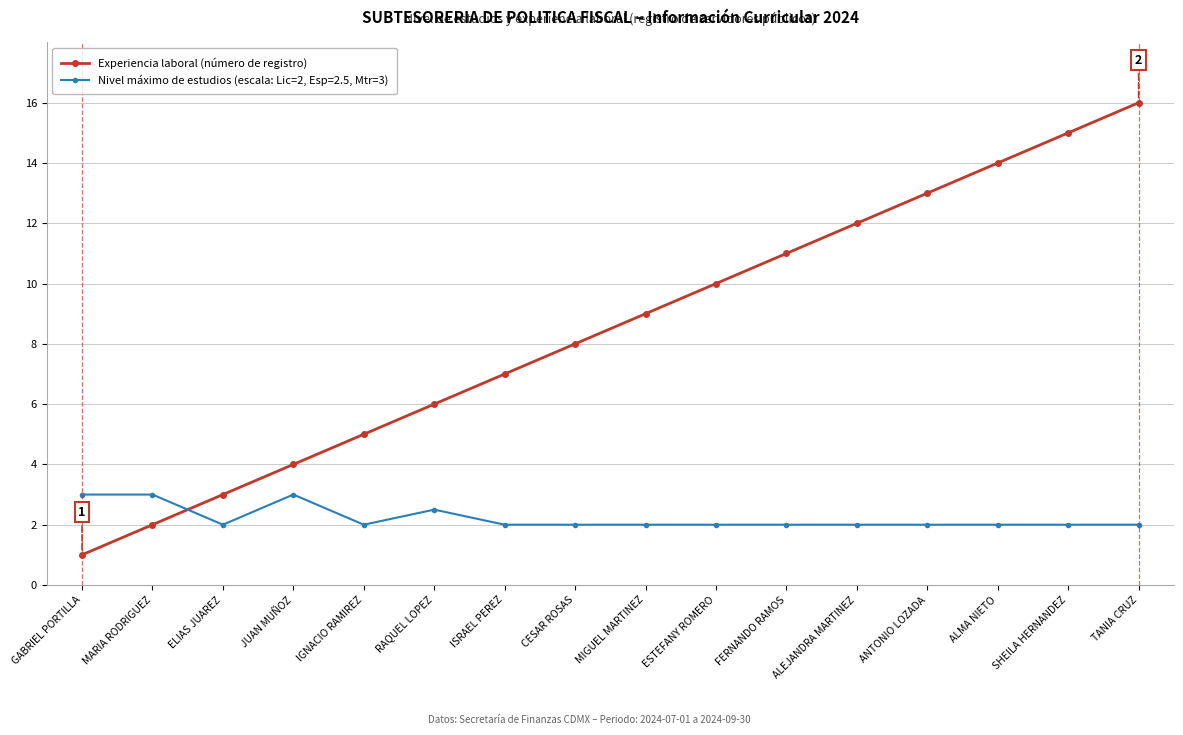

What is the label of the 12th point from the left?

ALEJANDRA MARTINEZ